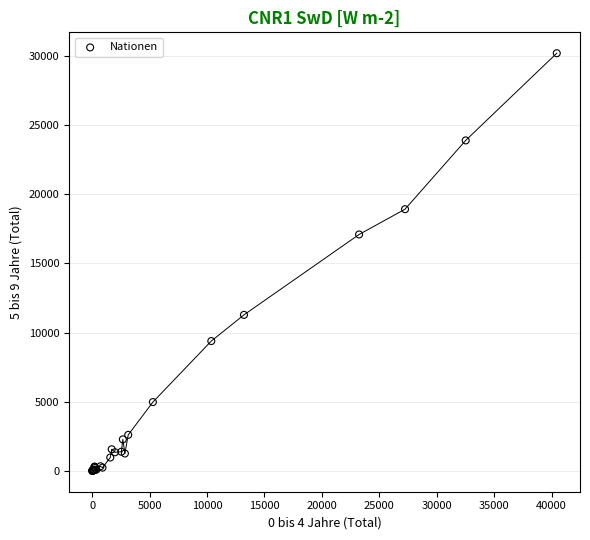

What Y value in the scatter plot is closest to 15098?

17092